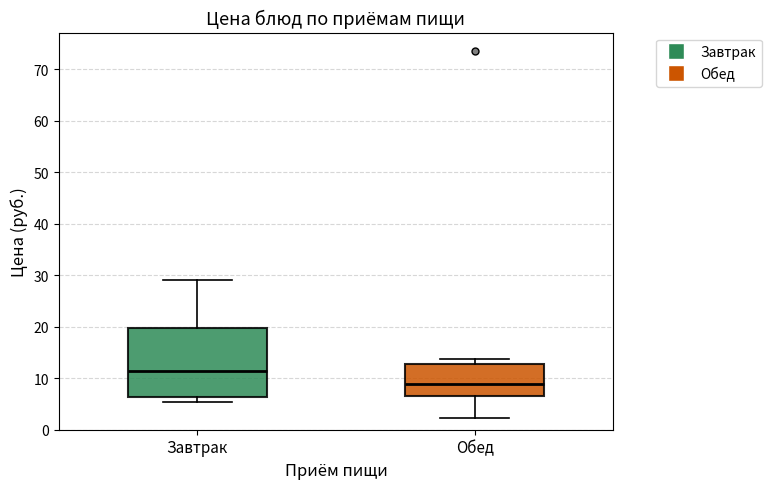

Comparing the boxes themselves (not the whiskers), which one is the tallest?

Завтрак